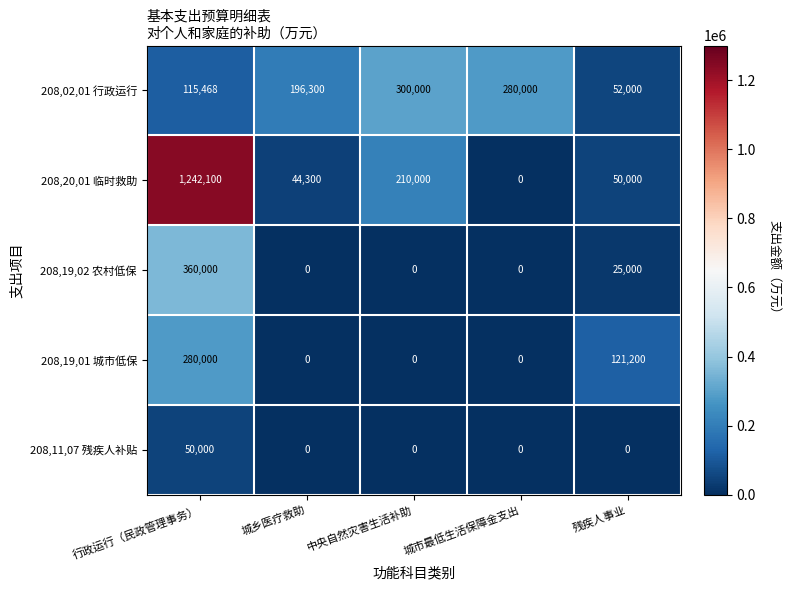

At which label is 208,19,02 农村低保 closest to 180000?

残疾人事业